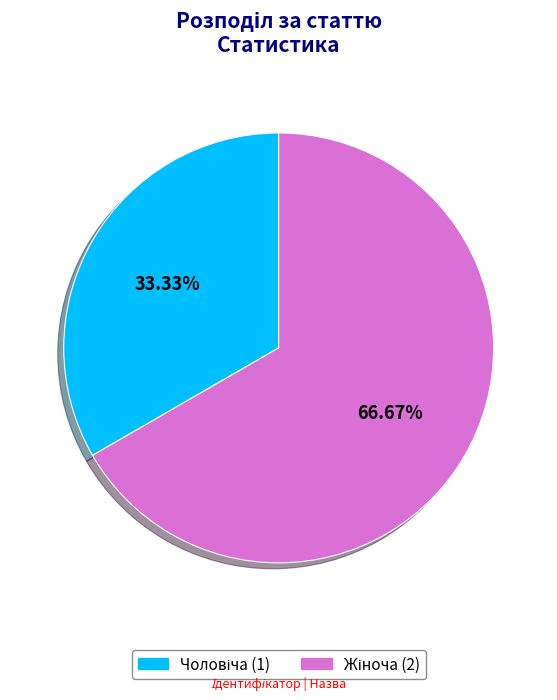

Is there a majority slice in this chart?

Yes